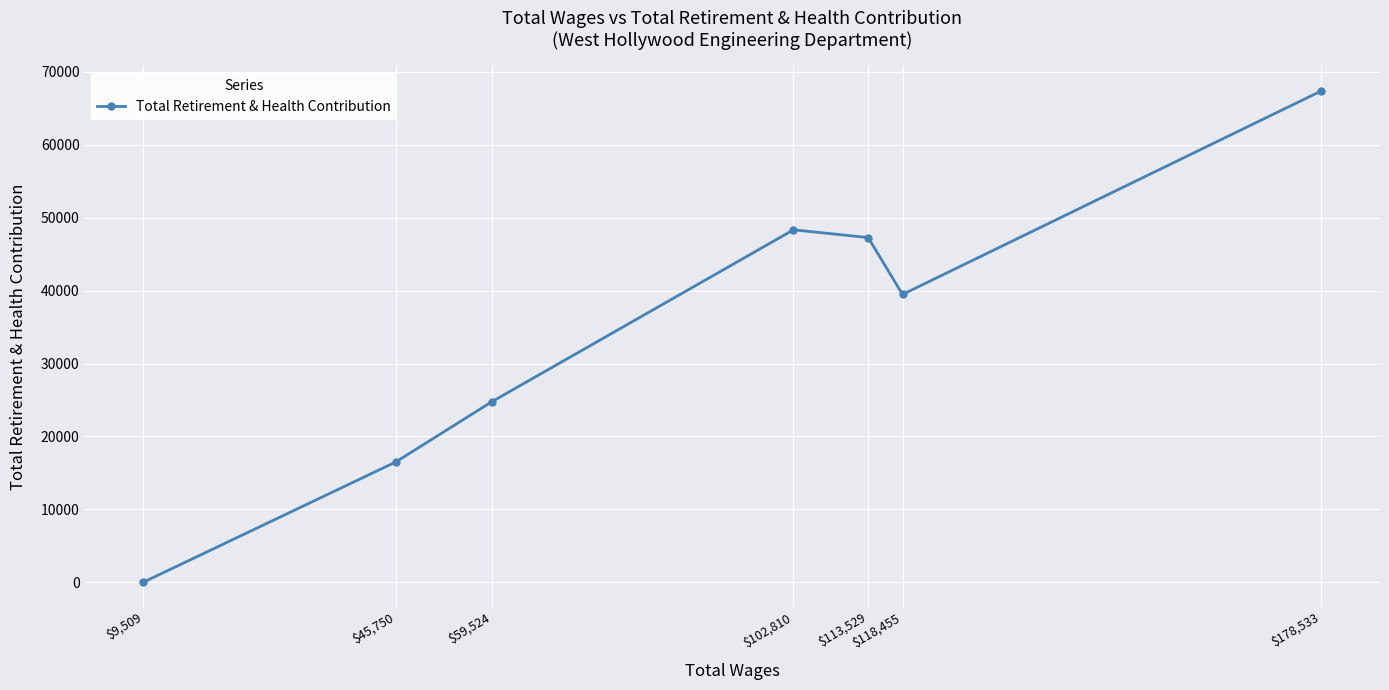

At which category does the data reach its first local valley?

$118,455